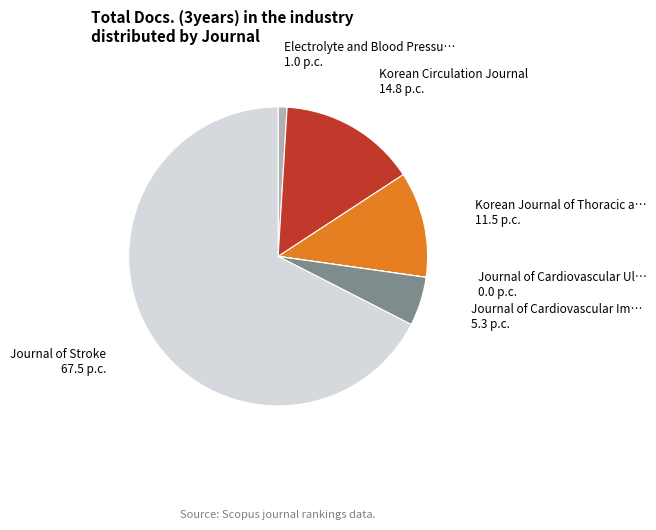

Is there any slice that represents more than half of the pie?

Yes